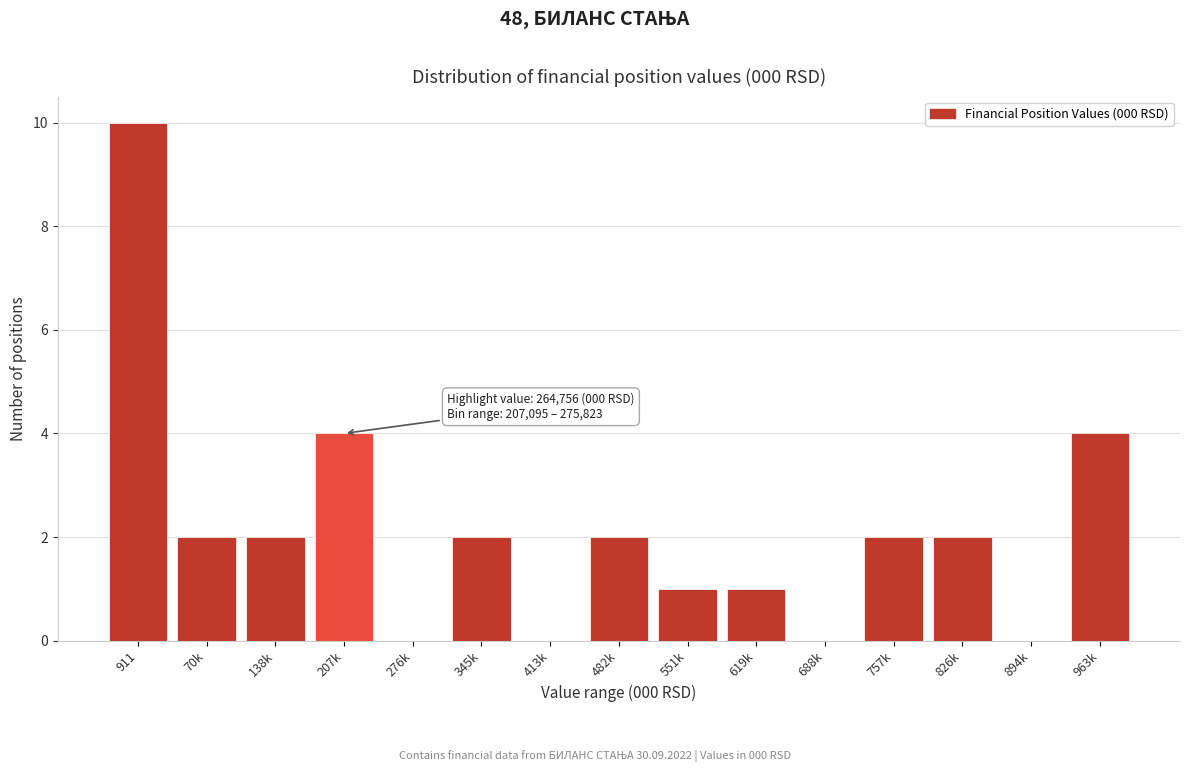

Reading left to right, extract all data points from this chart.

911=10	70k=2	138k=2	207k=4	276k=0	345k=2	413k=0	482k=2	551k=1	619k=1	688k=0	757k=2	826k=2	894k=0	963k=4